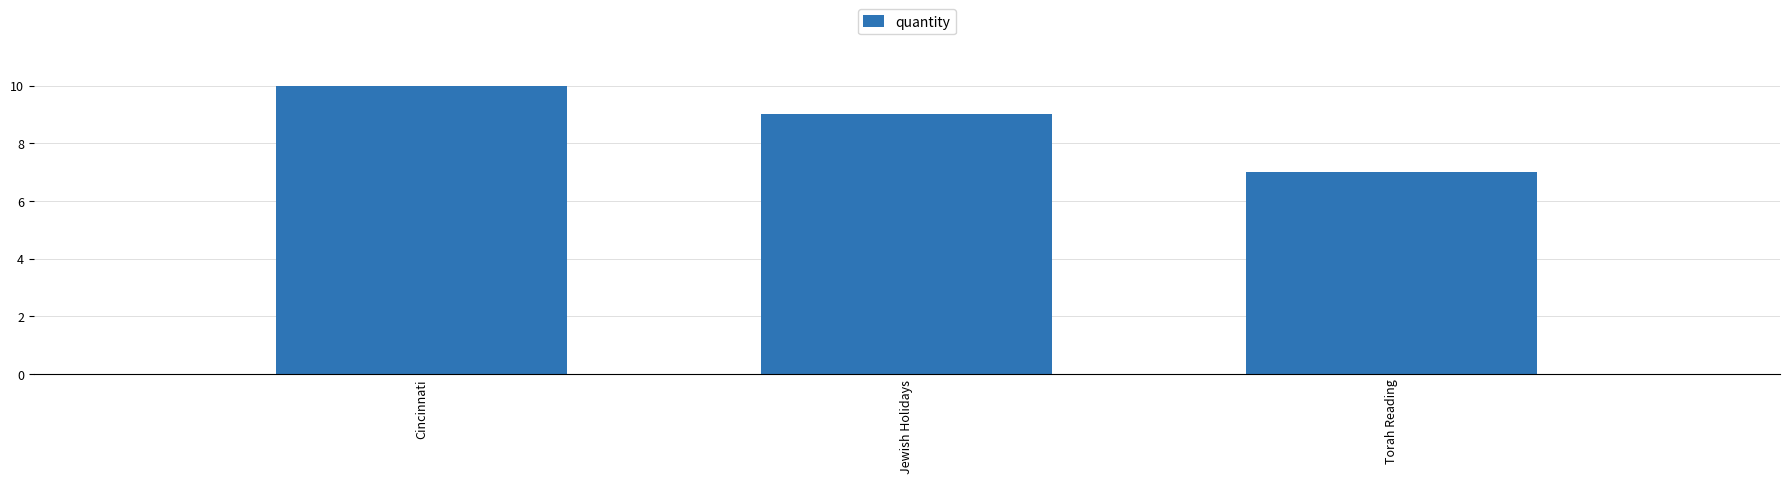

What is the label of the 3rd bar from the right?

Cincinnati